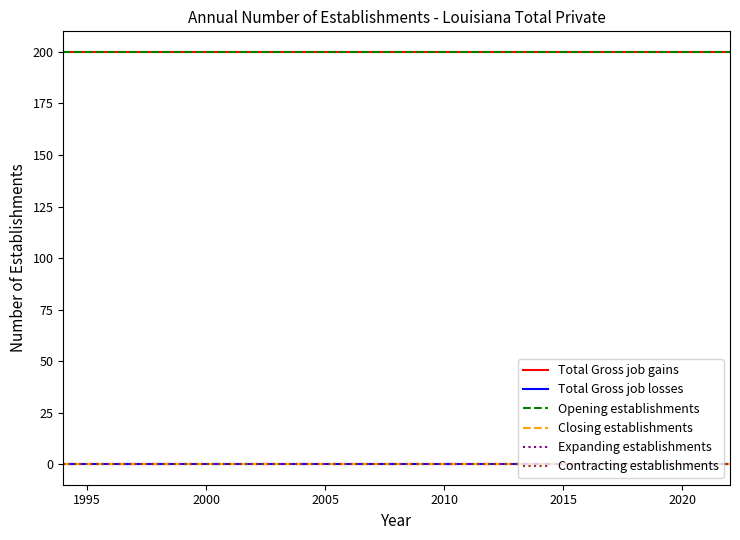

How many lines are shown in the chart?

6